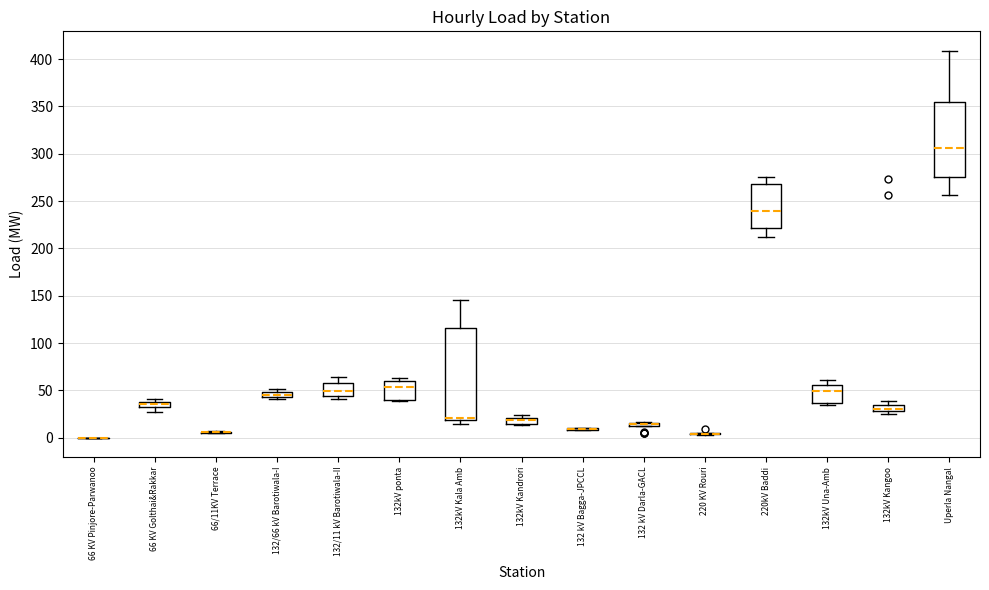

Where is the upper edge of the box for 66 KV Golthai&Rakkar on the y-axis? The values are not printed on the chart, so give them approximately, as read against the axis.

40